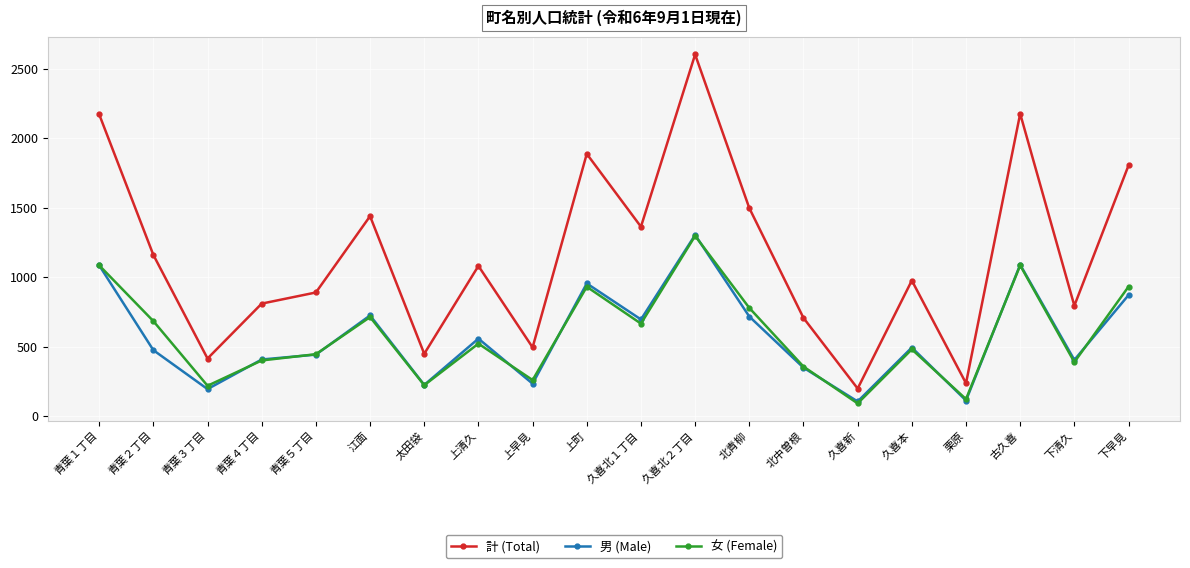

What is the approximate value of 計 (Total) at 上早見?

496